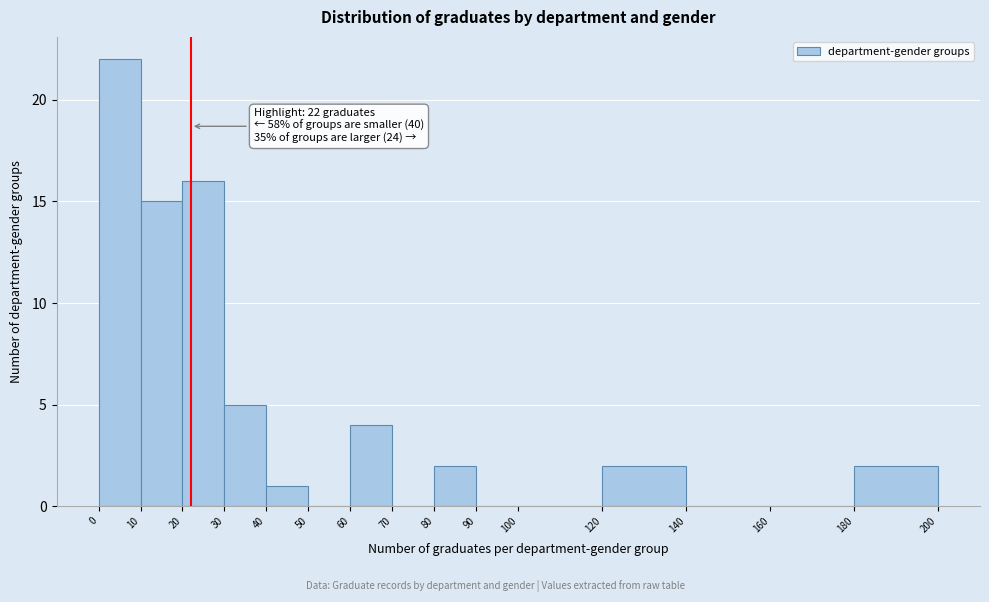

Over which range of the x-axis is the bar tallest?

0 to 10